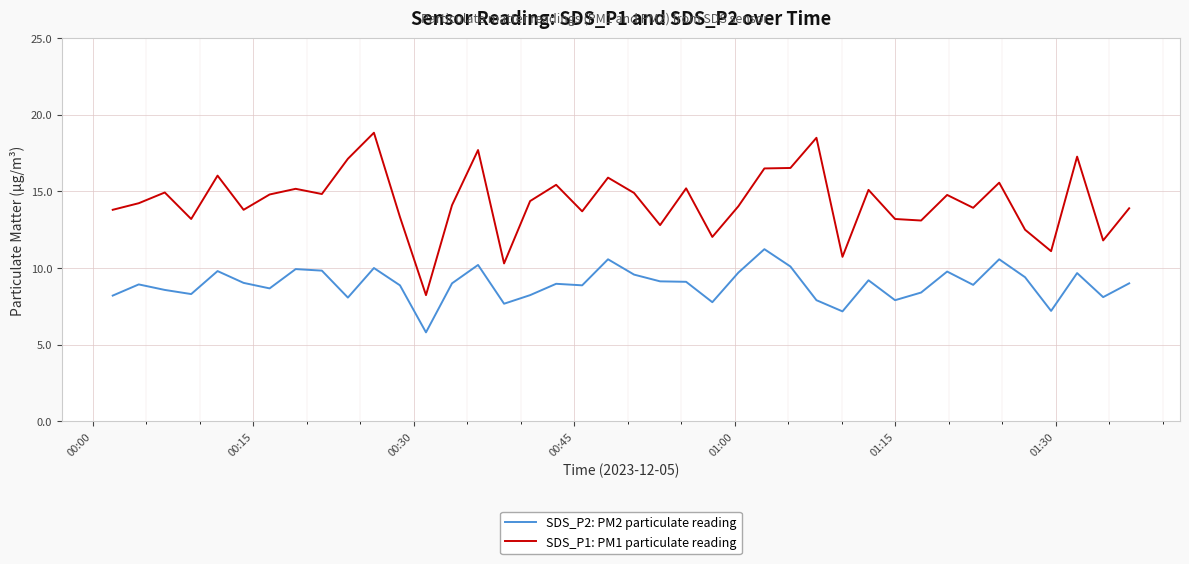

At how many categories does at least one series exceed 17?

5